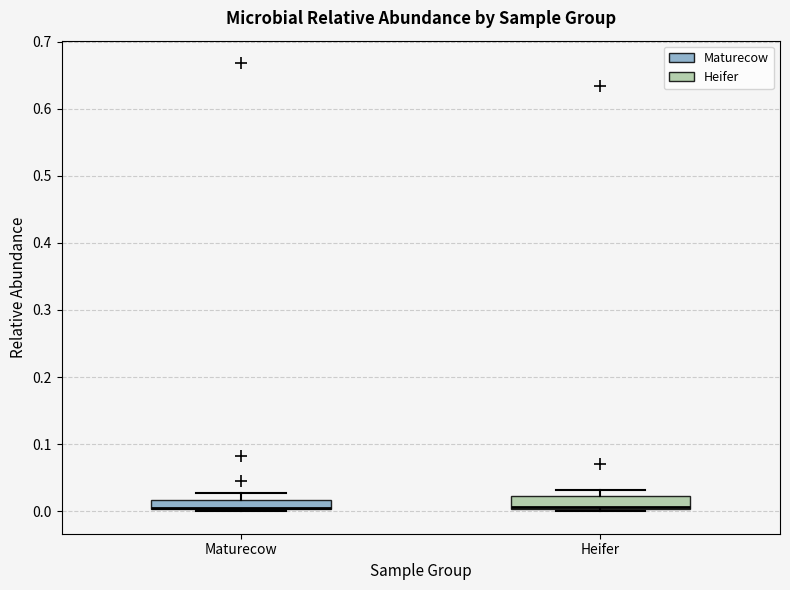

Where is the upper edge of the box for Heifer on the y-axis? The values are not printed on the chart, so give them approximately, as read against the axis.

0.02